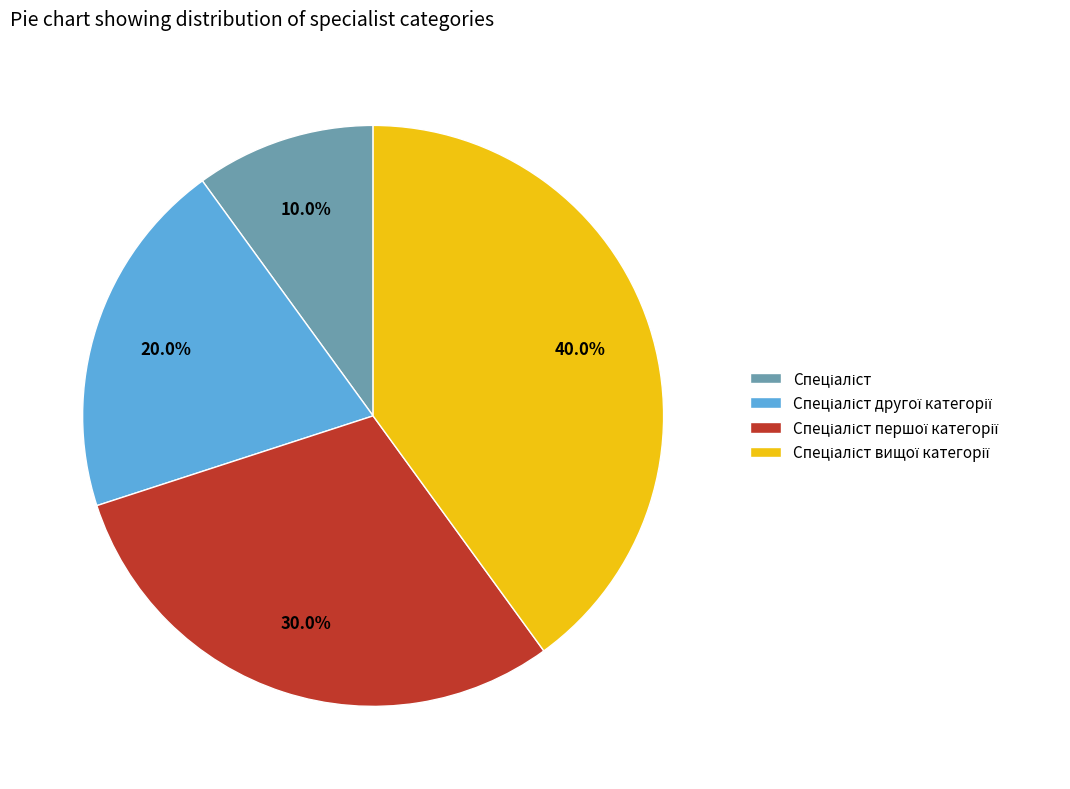

Is there a majority slice in this chart?

No